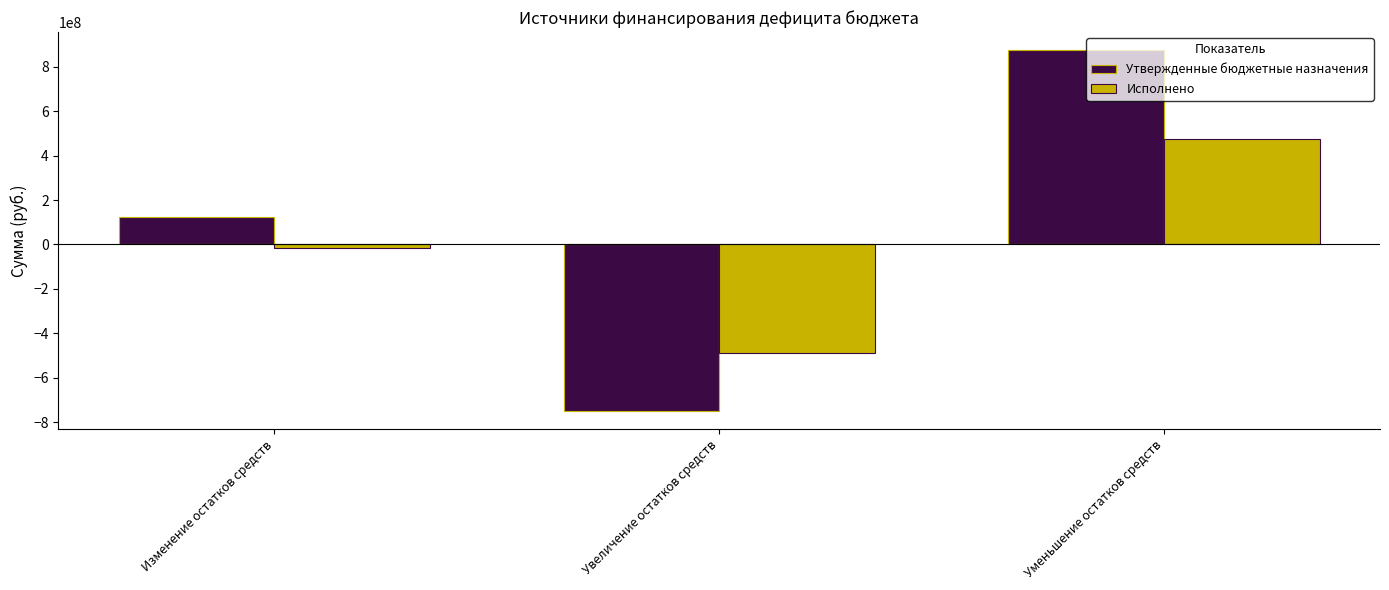

The Исполнено series shows 622170049.2 at Уменьшение остатков средств. True or false?

False